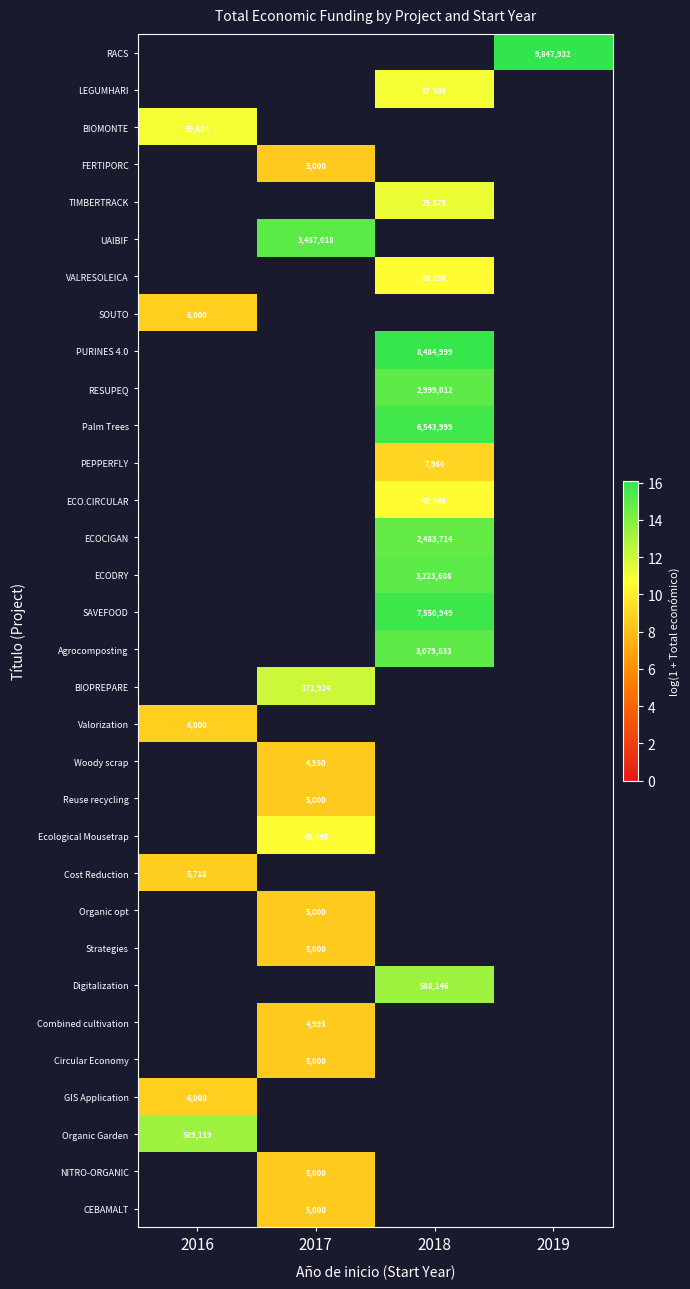

Which has a higher value, 2016 or 2018?

2018